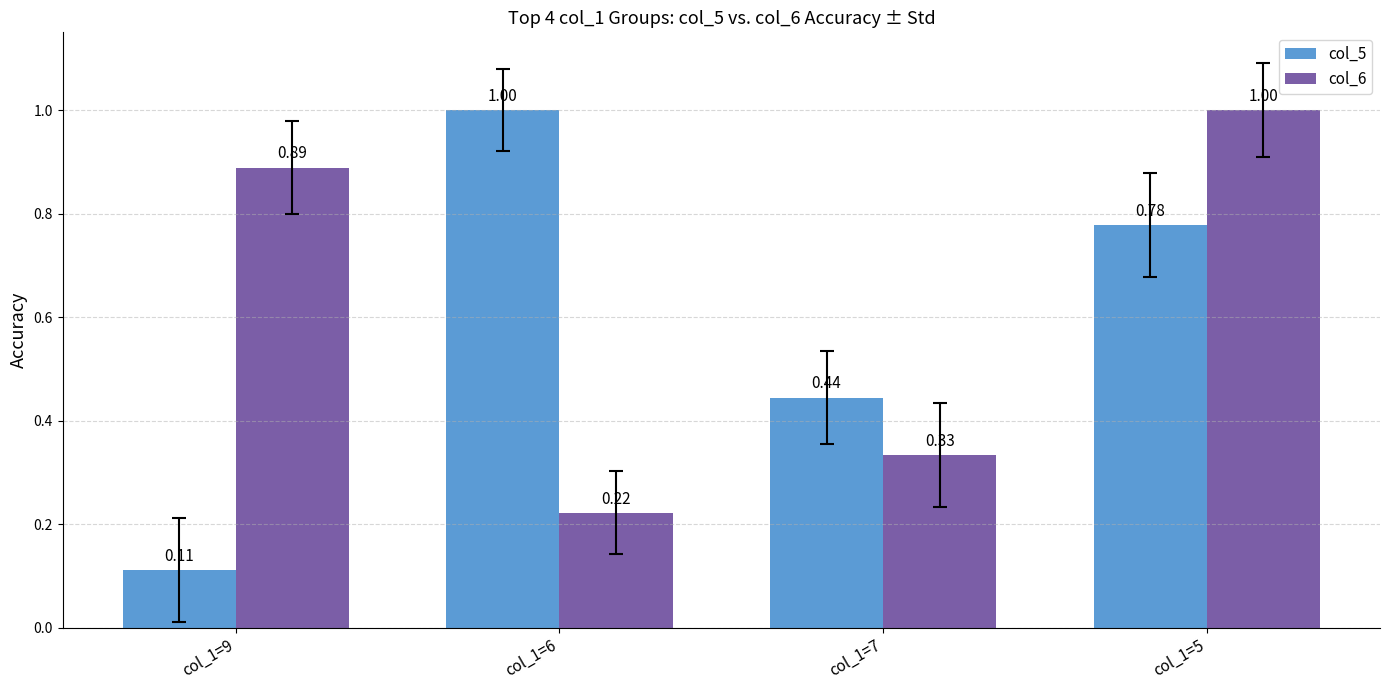

Rank the series at col_1=5 from lowest to highest value.

col_5, col_6